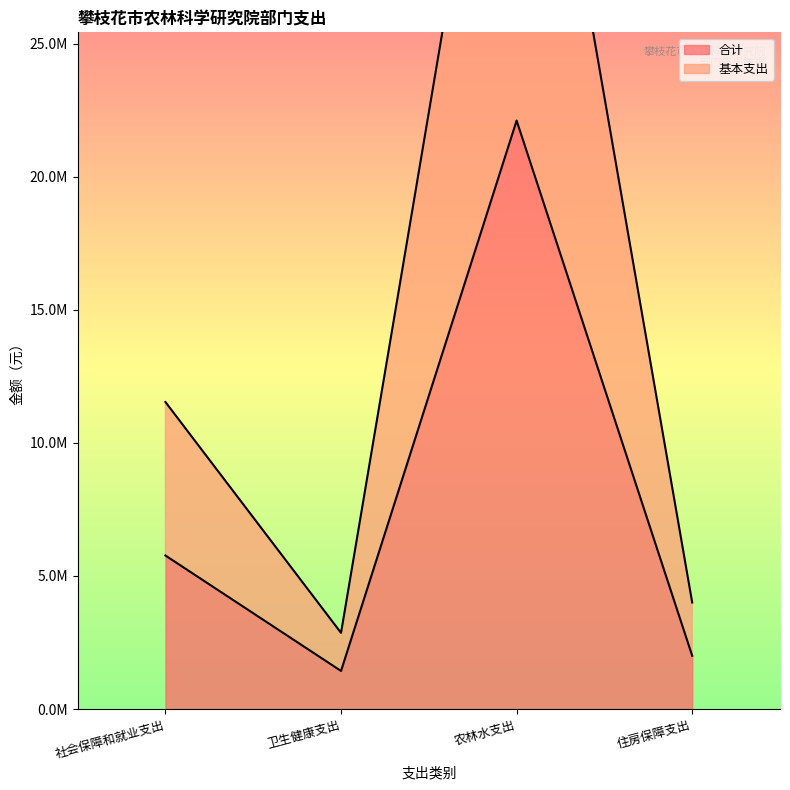

Does the chart have visible grid lines?

No